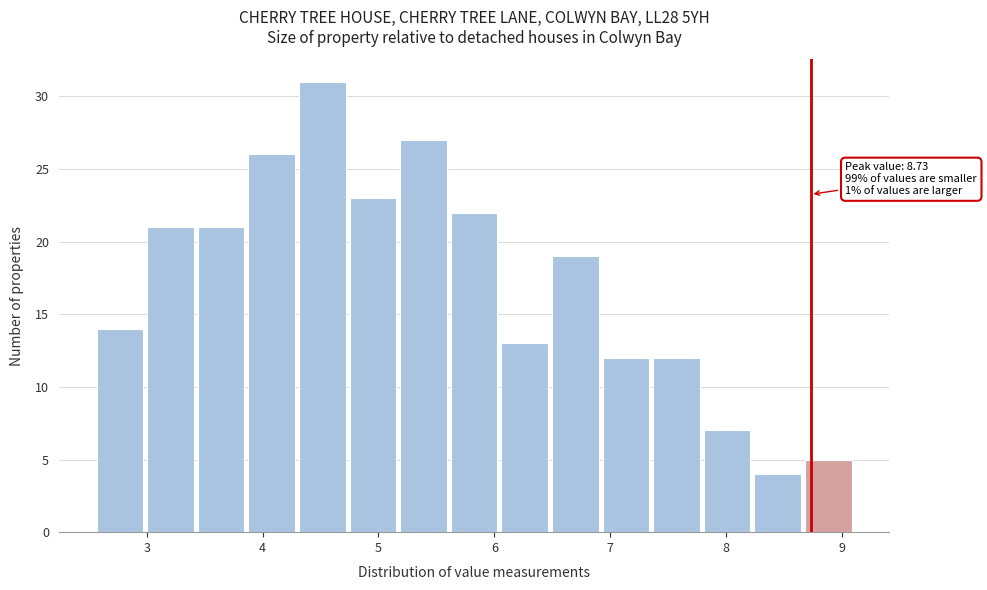

Which range on the x-axis has the tallest bar?

4.3 to 4.7